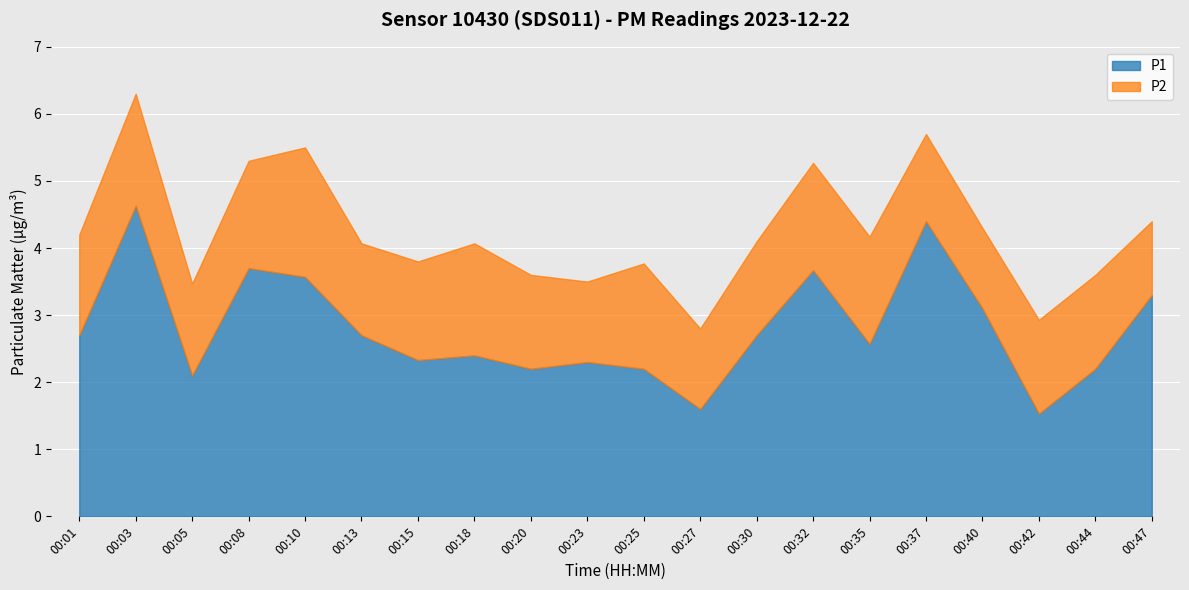

What is the value of the P2 point at the 17th from the left?

1.2